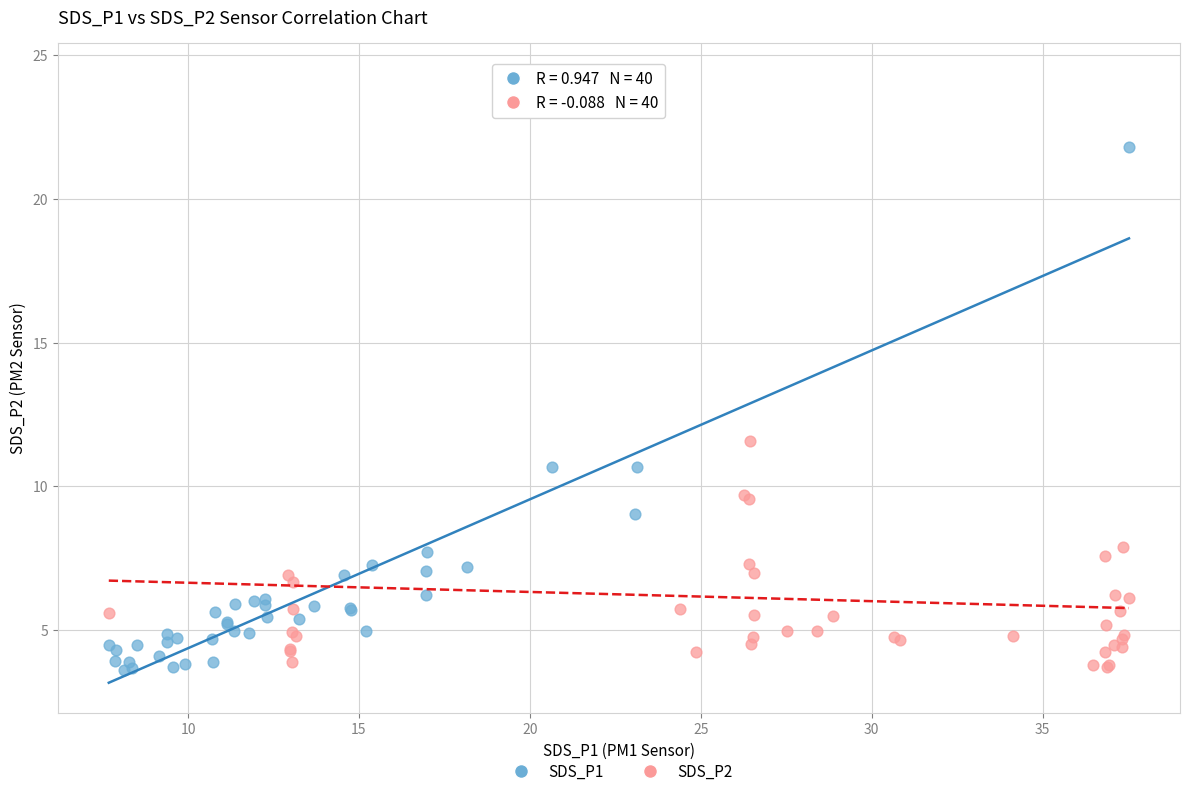

What are all the series names shown in the legend?

SDS_P1, SDS_P2